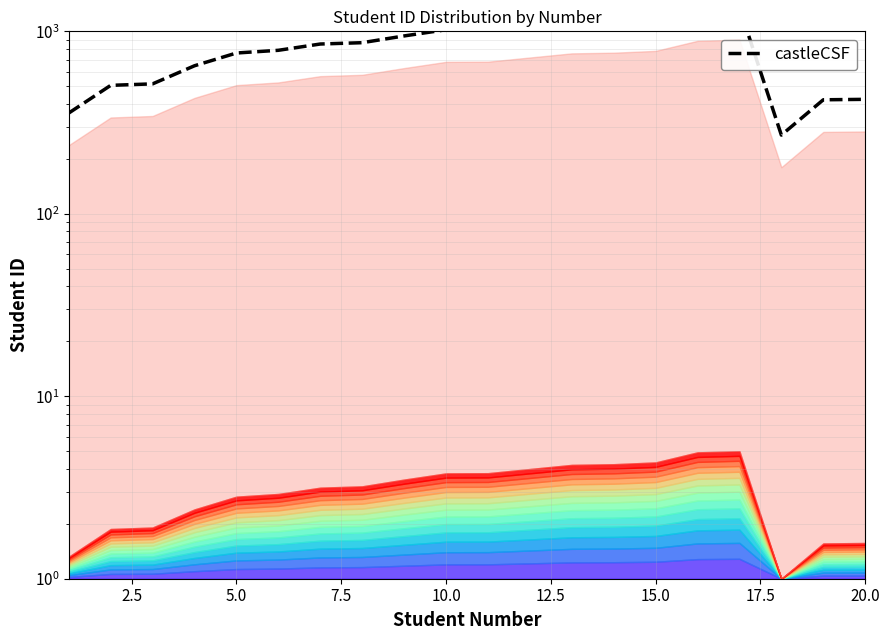

How many data points are above 866?

10